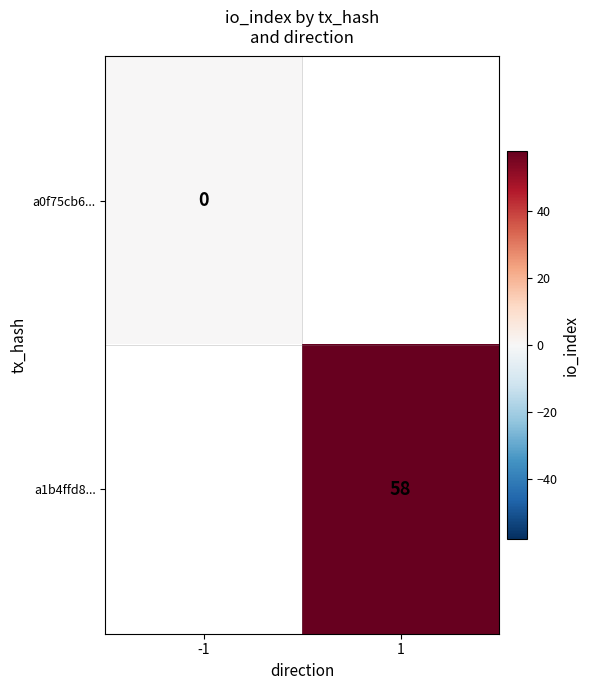

True or false: a1b4ffd8... has a value of 16 at 1.

False